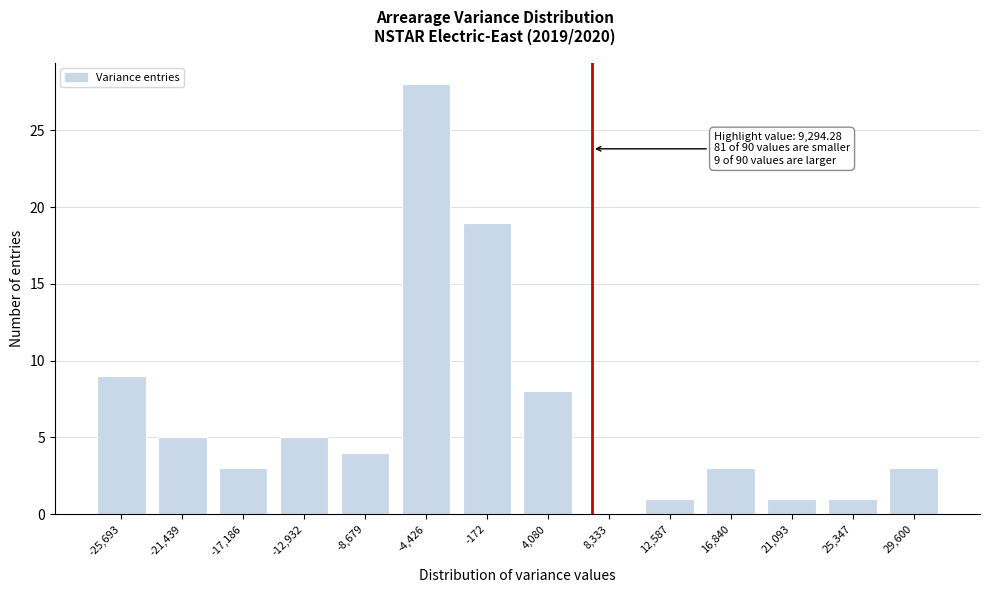

Reading right to left, list all the values displayed in this chart.

29,600=3	25,347=1	21,093=1	16,840=3	12,587=1	8,333=0	4,080=8	-172=19	-4,426=28	-8,679=4	-12,932=5	-17,186=3	-21,439=5	-25,693=9